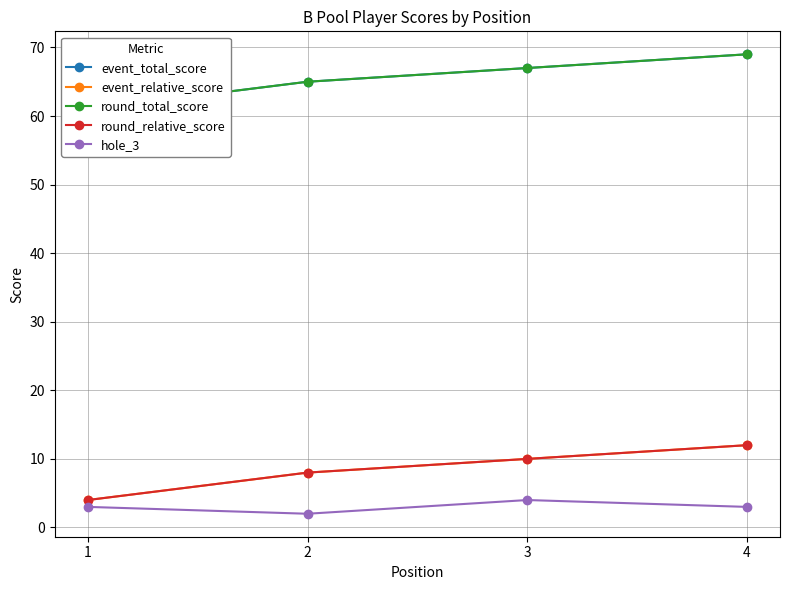

At which label is round_total_score closest to 65?

2